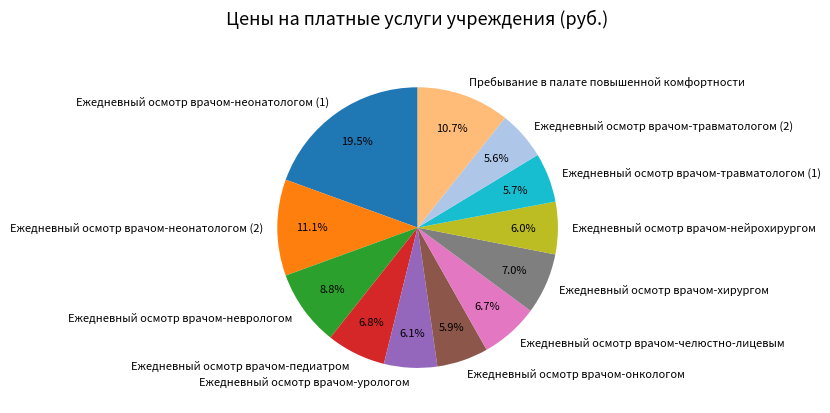

How many slices are in this pie chart?

12